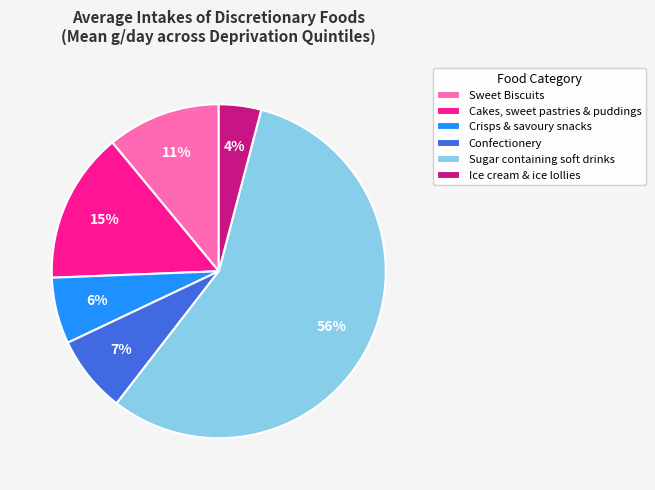

Do Sweet Biscuits and Sugar containing soft drinks together represent more than half of the pie?

Yes